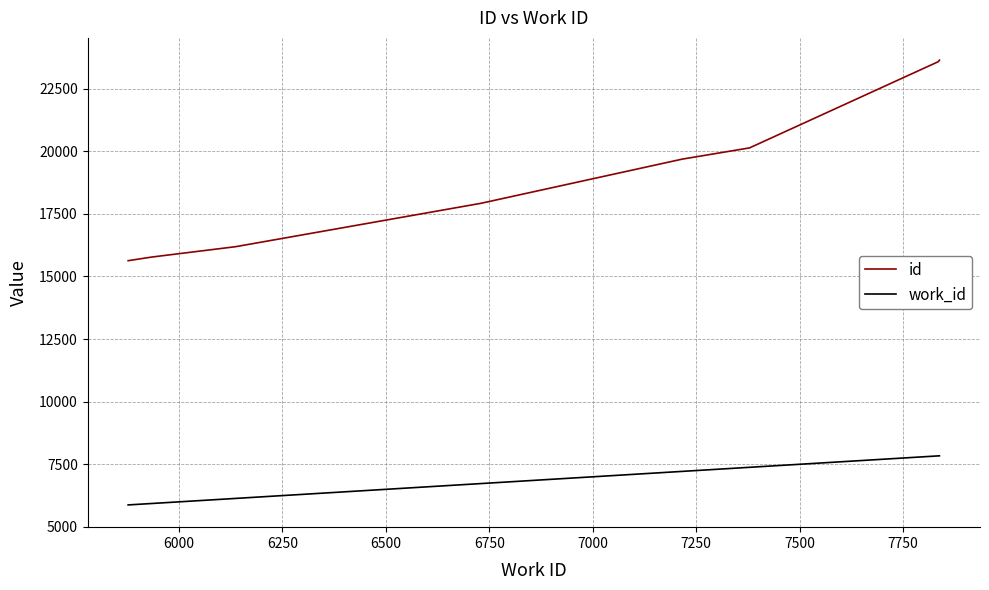

What is the difference between the second highest and second lowest values in the work_id series?

1902